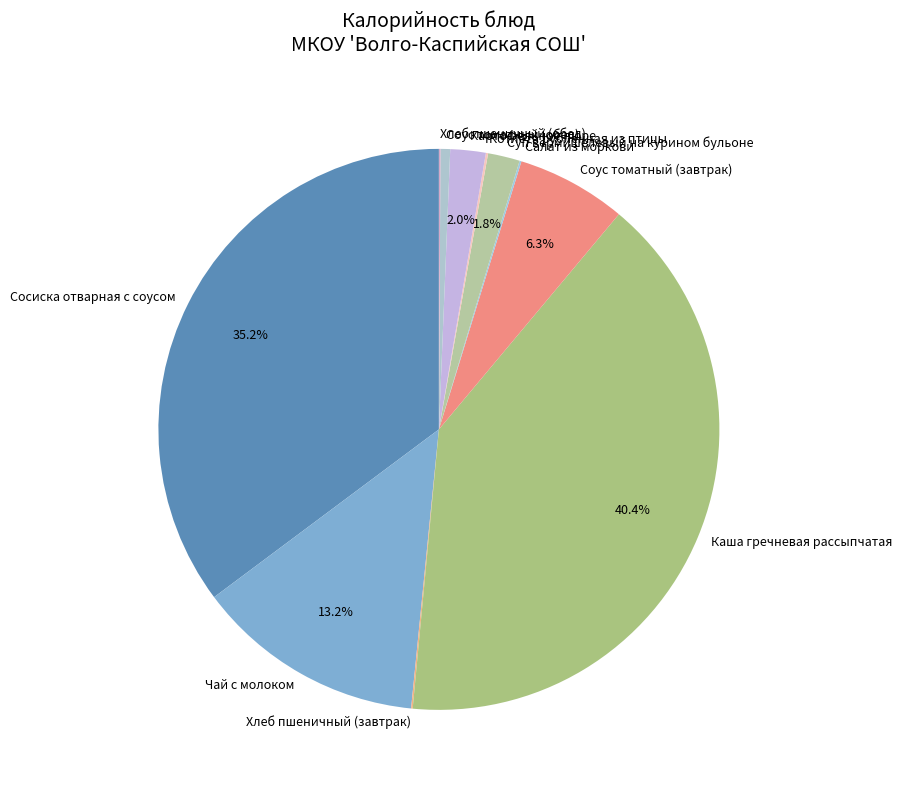

To the nearest percent, what percentage of the pie is Картофельное пюре?

2%